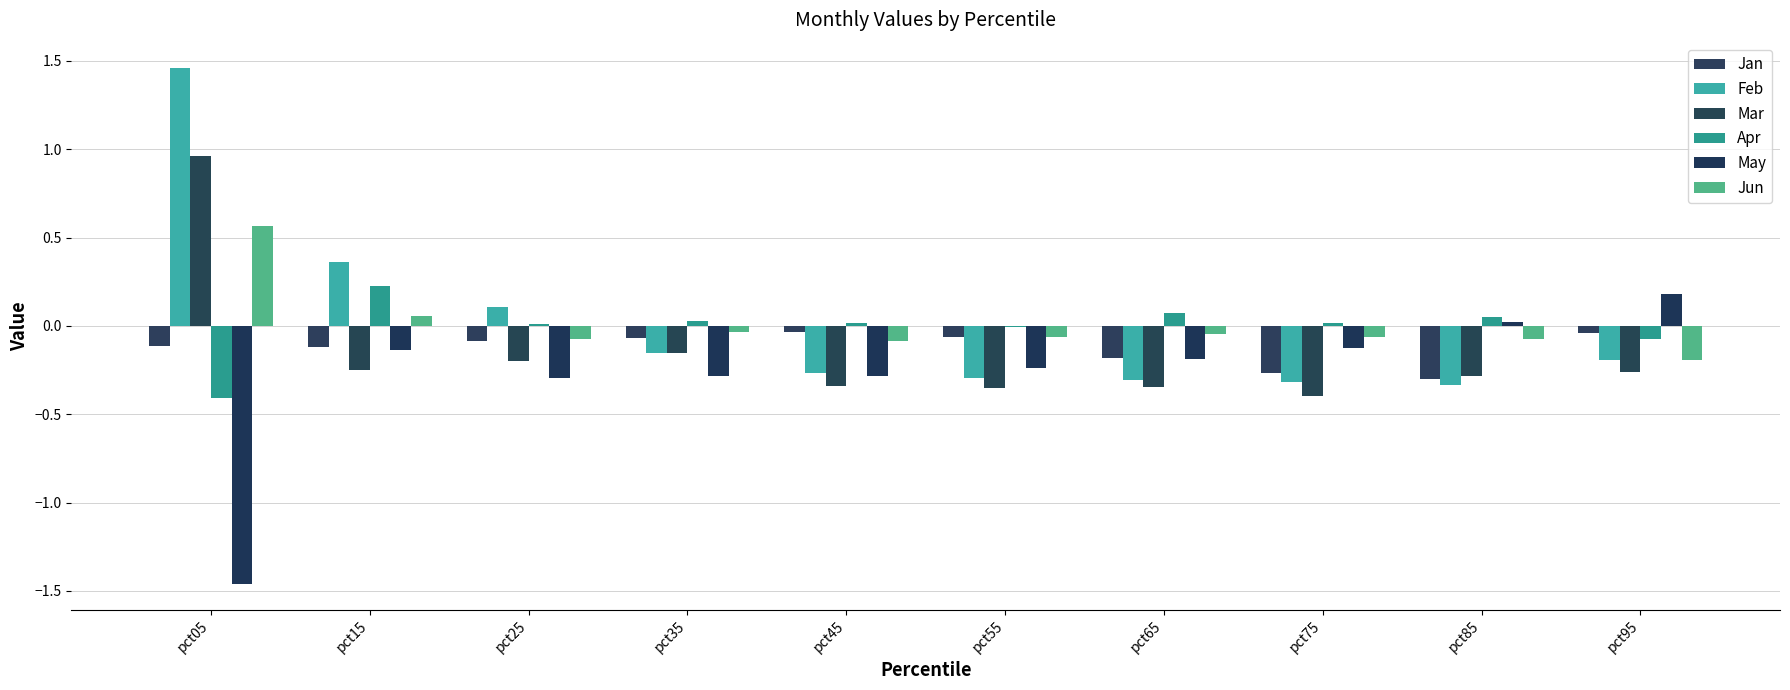

What is the difference between the Apr values at pct15 and pct35?

0.2